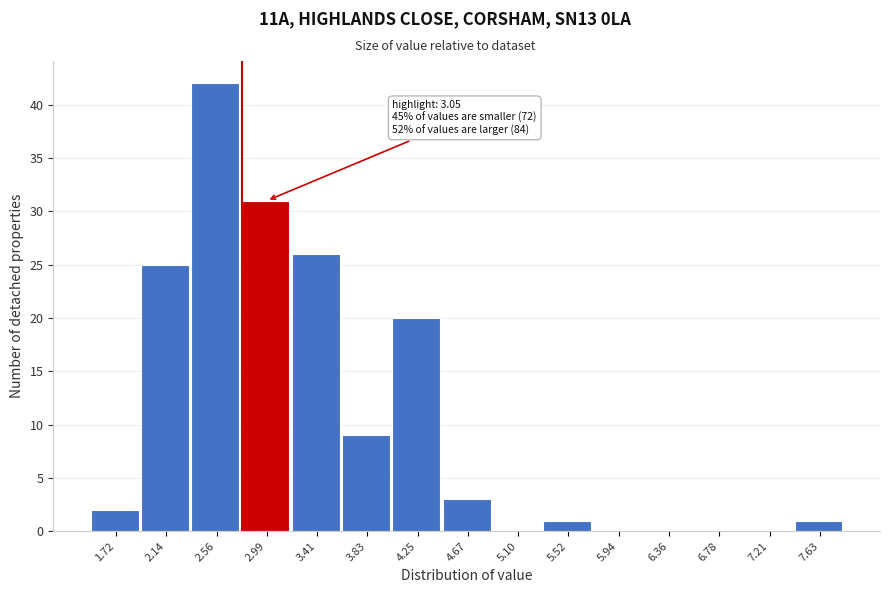

Reading right to left, extract all data points from this chart.

7.63=1	7.21=0	6.78=0	6.36=0	5.94=0	5.52=1	5.10=0	4.67=3	4.25=20	3.83=9	3.41=26	2.99=31	2.56=42	2.14=25	1.72=2